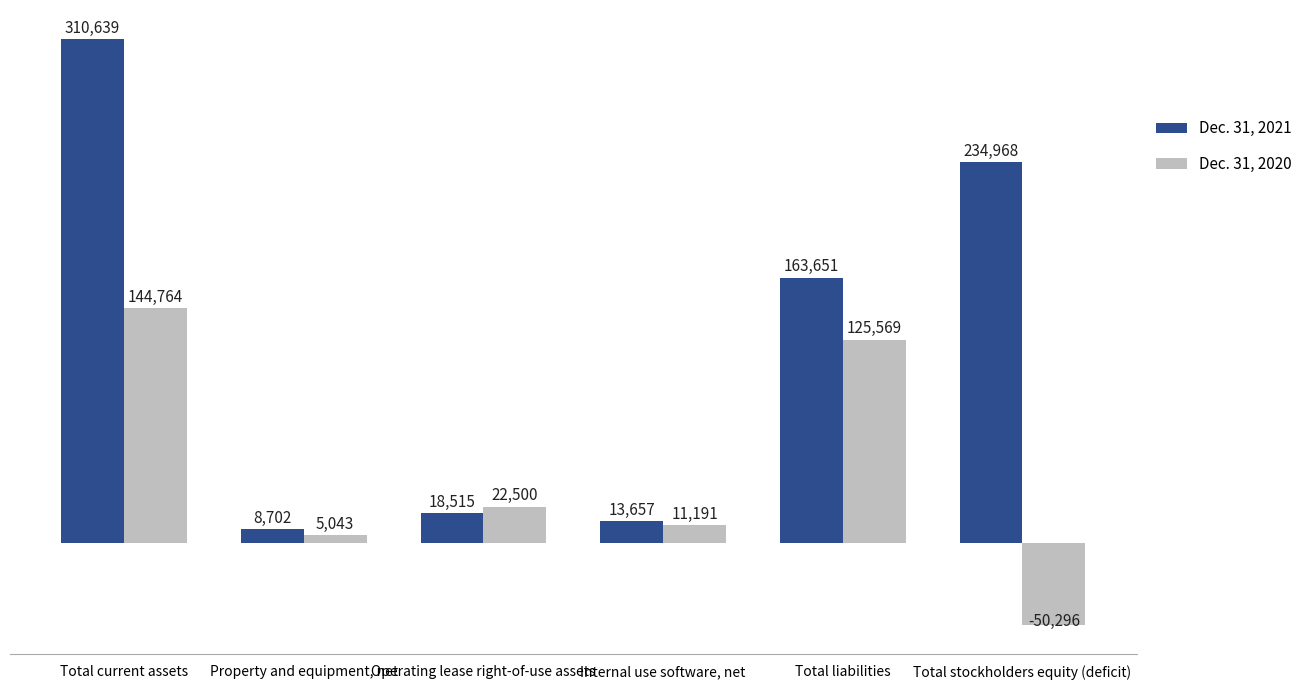

What is the sum of the Dec. 31, 2020 values at Total liabilities and Total current assets?

270333